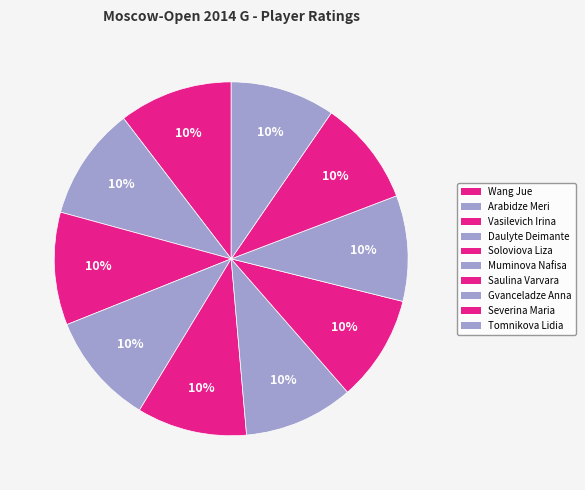

Rank the categories by value from lowest to highest.

Tomnikova Lidia, Severina Maria, Gvanceladze Anna, Saulina Varvara, Muminova Nafisa, Soloviova Liza, Daulyte Deimante, Vasilevich Irina, Arabidze Meri, Wang Jue